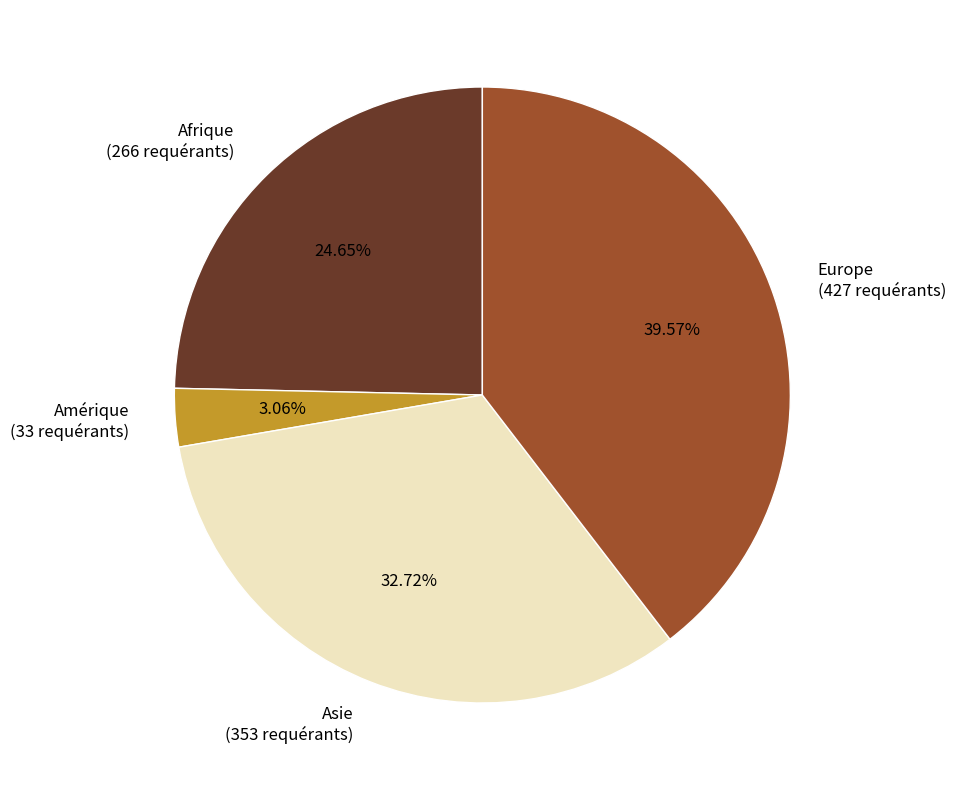

Which category has the biggest portion of the pie?

Europe